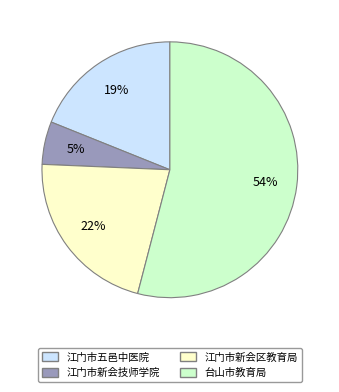

Between 江门市新会技师学院 and 台山市教育局, which is larger?

台山市教育局